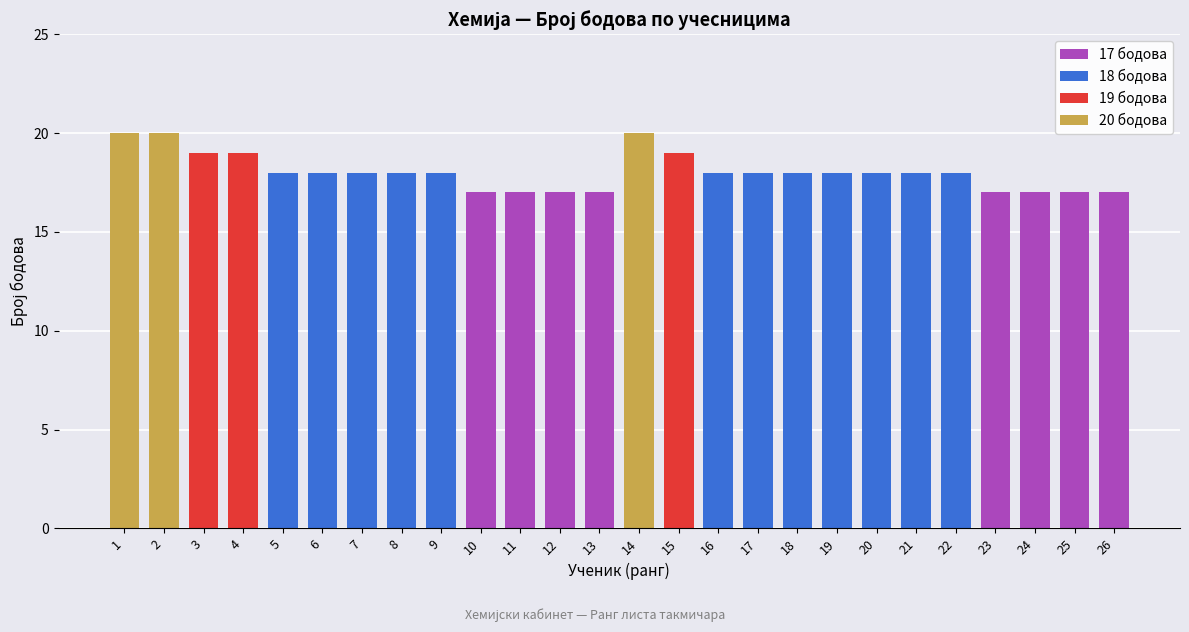

At which label is 18 бодова closest to 9?

1